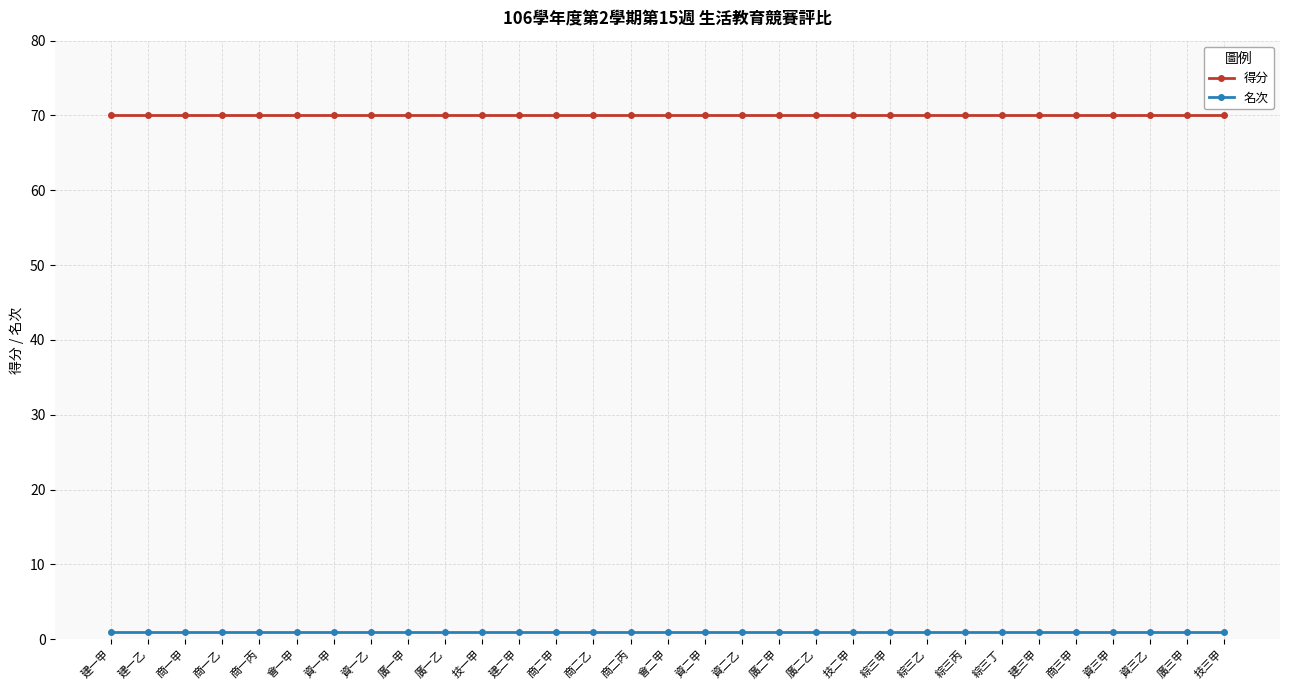

The value of 得分 at 綜三乙 is 34. True or false?

False